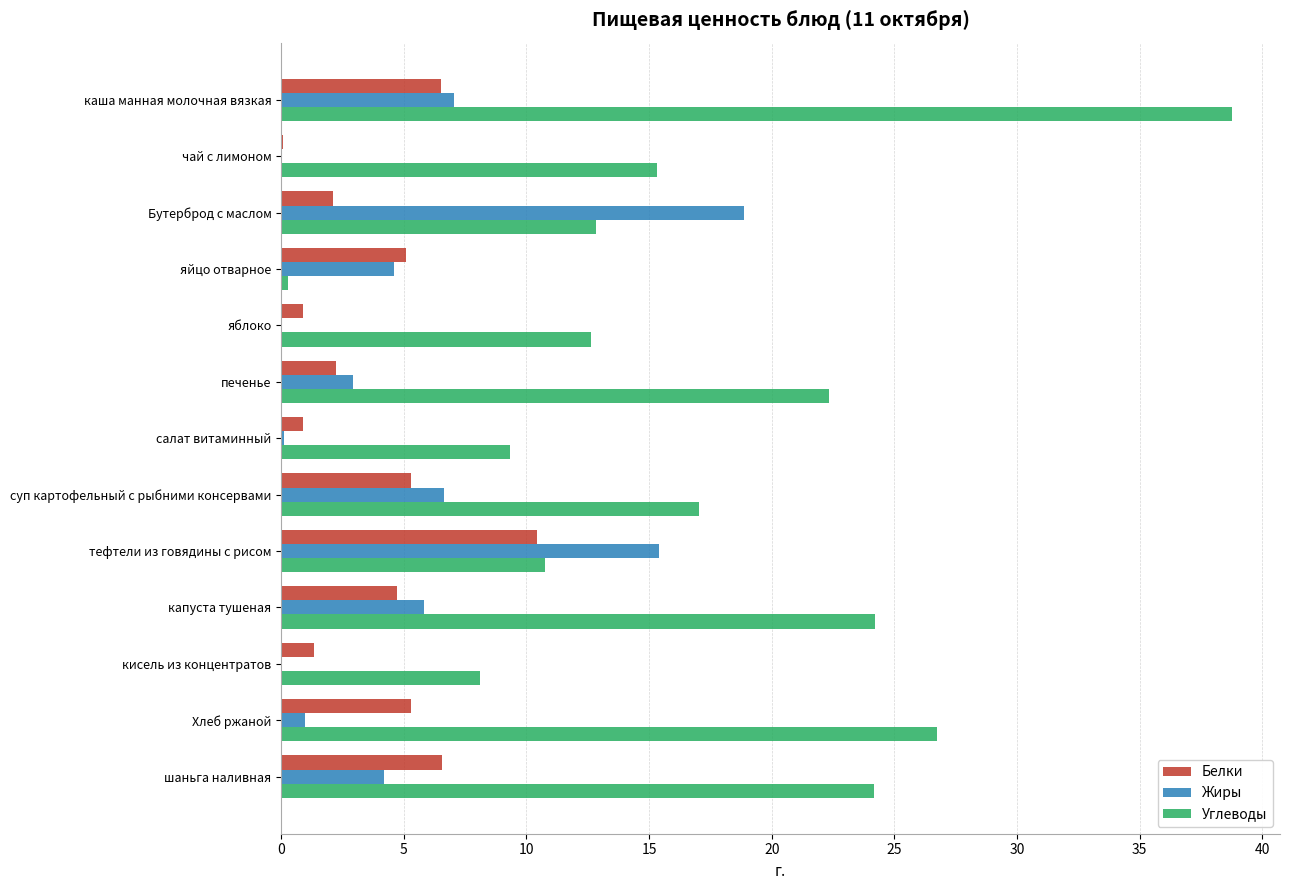

At which label does Белки reach its peak?

тефтели из говядины с рисом